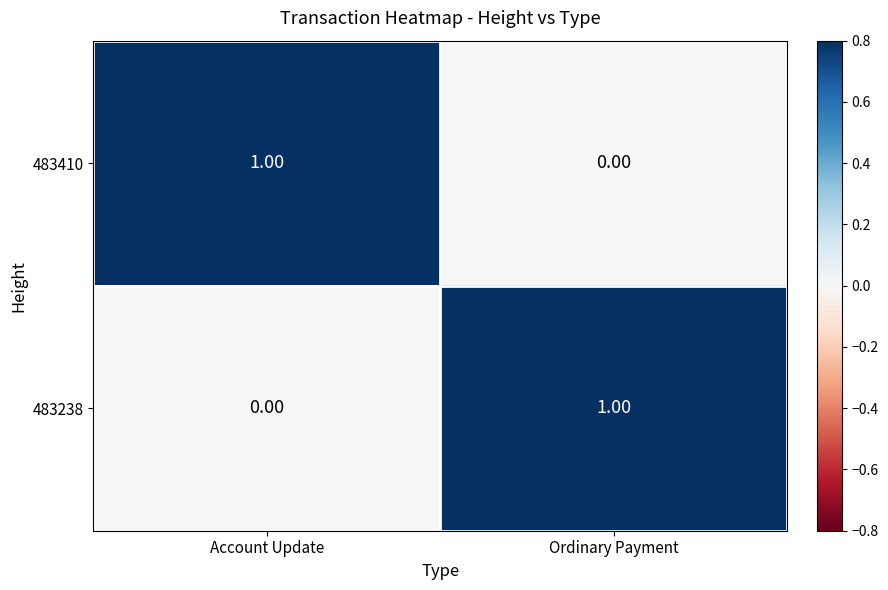

What is the total value across all series at Account Update?

1